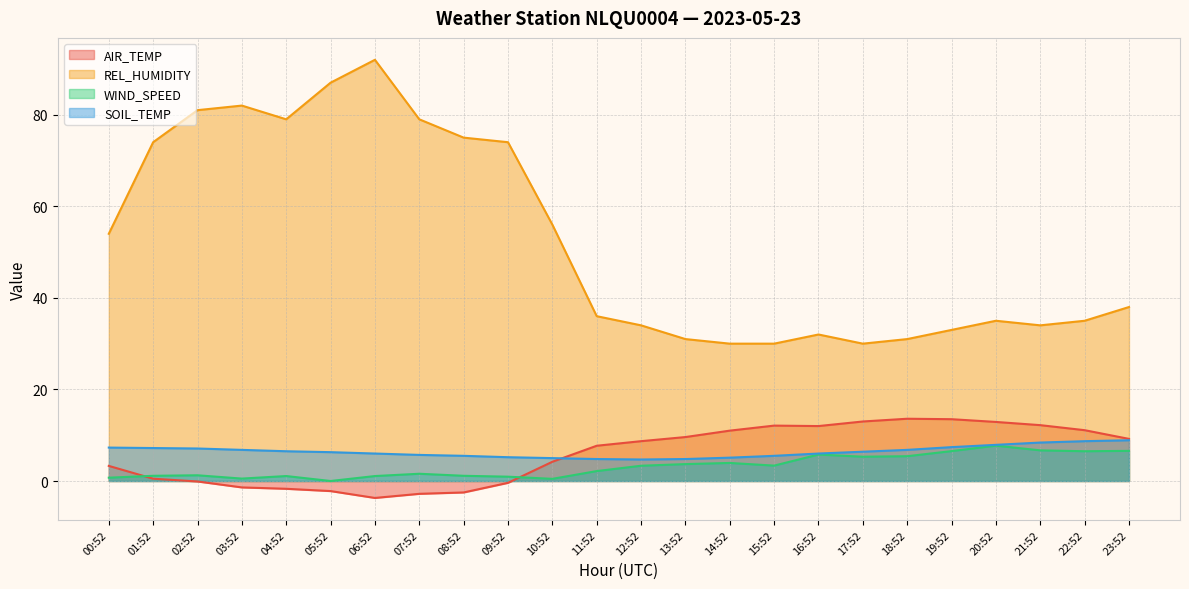

Where is the first local minimum for AIR_TEMP?

06:52